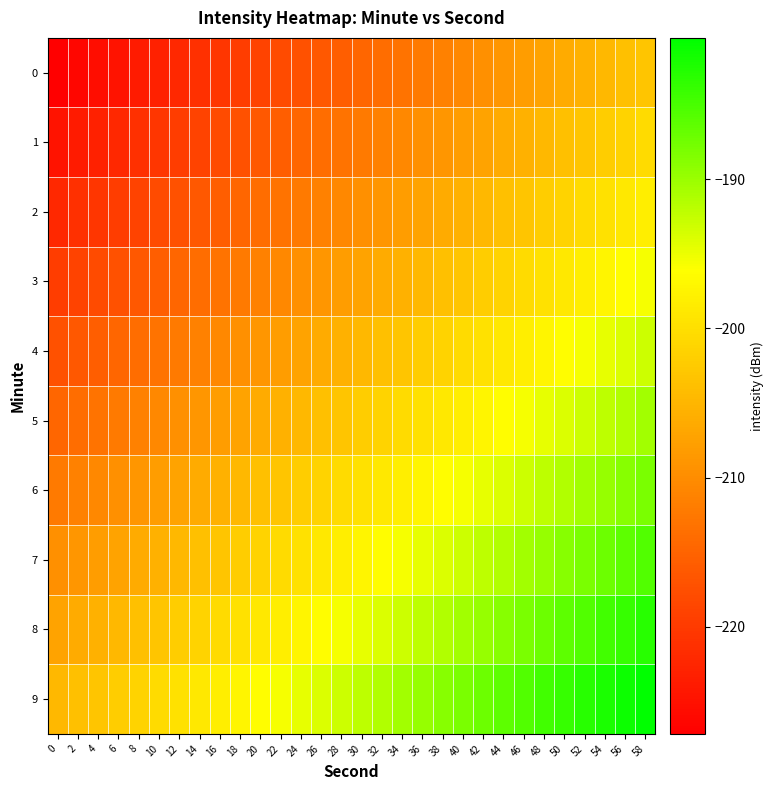

Reading left to right, extract all data points from this chart.

0: 0=-227.2	2=-226.4	4=-225.5	6=-224.7	8=-223.9	10=-223.0	12=-222.2	14=-221.4	16=-220.5	18=-219.7	20=-218.9	22=-218.0	24=-217.2	26=-216.4	28=-215.5	30=-214.7	32=-213.9	34=-213.0	36=-212.2	38=-211.4	40=-210.5	42=-209.7	44=-208.9	46=-208.0	48=-207.2	50=-206.4	52=-205.5	54=-204.7	56=-203.9	58=-203.0
1: 0=-224.7	2=-223.9	4=-223.0	6=-222.2	8=-221.4	10=-220.5	12=-219.7	14=-218.9	16=-218.0	18=-217.2	20=-216.4	22=-215.5	24=-214.7	26=-213.9	28=-213.0	30=-212.2	32=-211.4	34=-210.5	36=-209.7	38=-208.9	40=-208.0	42=-207.2	44=-206.4	46=-205.5	48=-204.7	50=-203.9	52=-203.0	54=-202.2	56=-201.4	58=-200.5
2: 0=-222.2	2=-221.4	4=-220.5	6=-219.7	8=-218.9	10=-218.0	12=-217.2	14=-216.4	16=-215.5	18=-214.7	20=-213.9	22=-213.0	24=-212.2	26=-211.4	28=-210.5	30=-209.7	32=-208.9	34=-208.0	36=-207.2	38=-206.4	40=-205.5	42=-204.7	44=-203.9	46=-203.0	48=-202.2	50=-201.4	52=-200.5	54=-199.7	56=-198.9	58=-198.0
3: 0=-219.7	2=-218.9	4=-218.0	6=-217.2	8=-216.4	10=-215.5	12=-214.7	14=-213.9	16=-213.0	18=-212.2	20=-211.4	22=-210.5	24=-209.7	26=-208.9	28=-208.0	30=-207.2	32=-206.4	34=-205.5	36=-204.7	38=-203.9	40=-203.0	42=-202.2	44=-201.4	46=-200.5	48=-199.7	50=-198.9	52=-198.0	54=-197.2	56=-196.4	58=-195.5
4: 0=-217.2	2=-216.4	4=-215.5	6=-214.7	8=-213.9	10=-213.0	12=-212.2	14=-211.4	16=-210.5	18=-209.7	20=-208.9	22=-208.0	24=-207.2	26=-206.4	28=-205.5	30=-204.7	32=-203.9	34=-203.0	36=-202.2	38=-201.4	40=-200.5	42=-199.7	44=-198.9	46=-198.0	48=-197.2	50=-196.4	52=-195.5	54=-194.7	56=-193.9	58=-193.0
5: 0=-214.7	2=-213.9	4=-213.0	6=-212.2	8=-211.4	10=-210.5	12=-209.7	14=-208.9	16=-208.0	18=-207.2	20=-206.4	22=-205.5	24=-204.7	26=-203.9	28=-203.0	30=-202.2	32=-201.4	34=-200.5	36=-199.7	38=-198.9	40=-198.0	42=-197.2	44=-196.4	46=-195.5	48=-194.7	50=-193.9	52=-193.0	54=-192.2	56=-191.4	58=-190.5
6: 0=-212.2	2=-211.4	4=-210.5	6=-209.7	8=-208.9	10=-208.0	12=-207.2	14=-206.4	16=-205.5	18=-204.7	20=-203.9	22=-203.0	24=-202.2	26=-201.4	28=-200.5	30=-199.7	32=-198.9	34=-198.0	36=-197.2	38=-196.4	40=-195.5	42=-194.7	44=-193.9	46=-193.0	48=-192.2	50=-191.4	52=-190.5	54=-189.7	56=-188.9	58=-188.0
7: 0=-209.7	2=-208.9	4=-208.0	6=-207.2	8=-206.4	10=-205.5	12=-204.7	14=-203.9	16=-203.0	18=-202.2	20=-201.4	22=-200.5	24=-199.7	26=-198.9	28=-198.0	30=-197.2	32=-196.4	34=-195.5	36=-194.7	38=-193.9	40=-193.0	42=-192.2	44=-191.4	46=-190.5	48=-189.7	50=-188.9	52=-188.0	54=-187.2	56=-186.4	58=-185.5
8: 0=-207.2	2=-206.4	4=-205.5	6=-204.7	8=-203.9	10=-203.0	12=-202.2	14=-201.4	16=-200.5	18=-199.7	20=-198.9	22=-198.0	24=-197.2	26=-196.4	28=-195.5	30=-194.7	32=-193.9	34=-193.0	36=-192.2	38=-191.4	40=-190.5	42=-189.7	44=-188.9	46=-188.0	48=-187.2	50=-186.4	52=-185.5	54=-184.7	56=-183.9	58=-183.0
9: 0=-204.7	2=-203.9	4=-203.0	6=-202.2	8=-201.4	10=-200.5	12=-199.7	14=-198.9	16=-198.0	18=-197.2	20=-196.4	22=-195.5	24=-194.7	26=-193.9	28=-193.0	30=-192.2	32=-191.4	34=-190.5	36=-189.7	38=-188.9	40=-188.0	42=-187.2	44=-186.4	46=-185.5	48=-184.7	50=-183.9	52=-183.0	54=-182.2	56=-181.4	58=-180.5